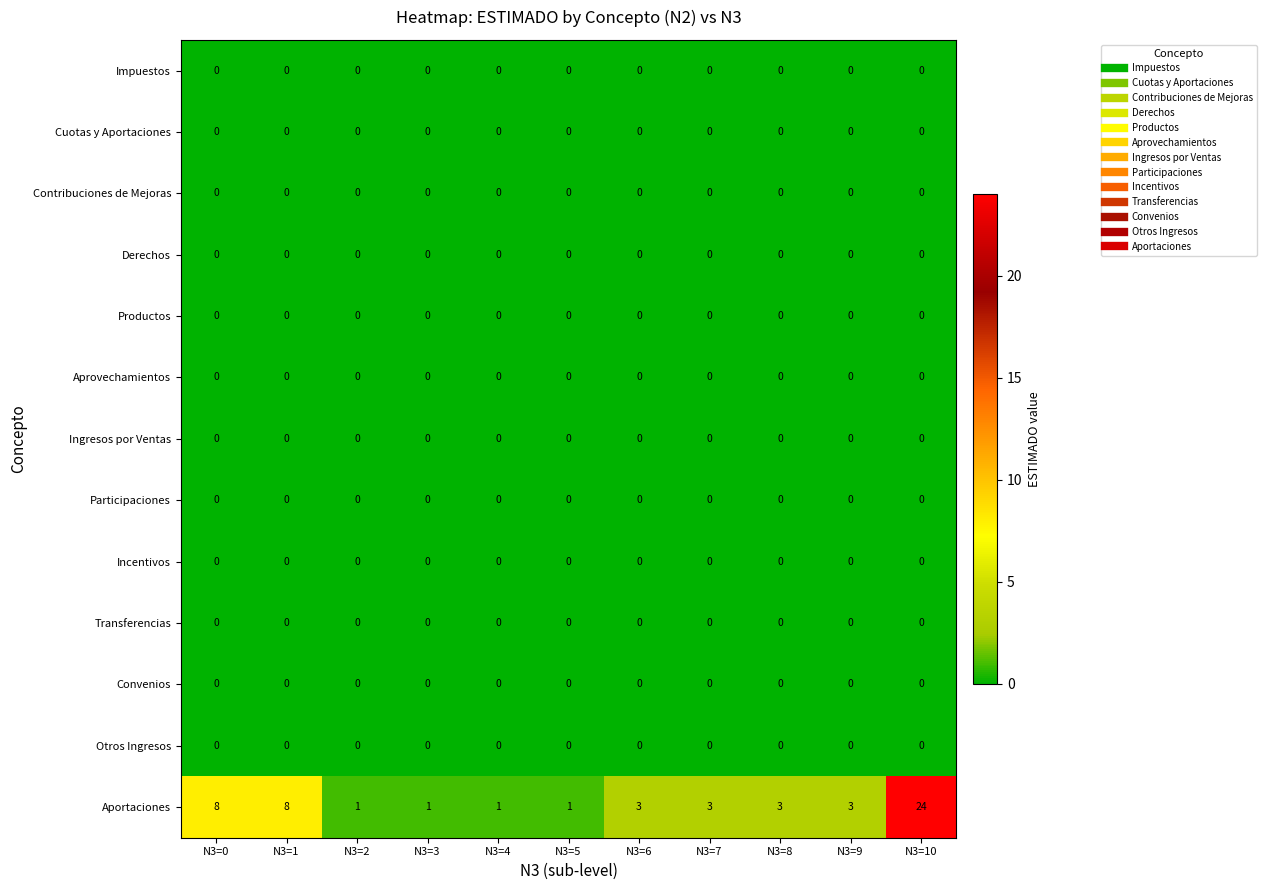

At which category does the chart reach its peak across all series?

N3=10